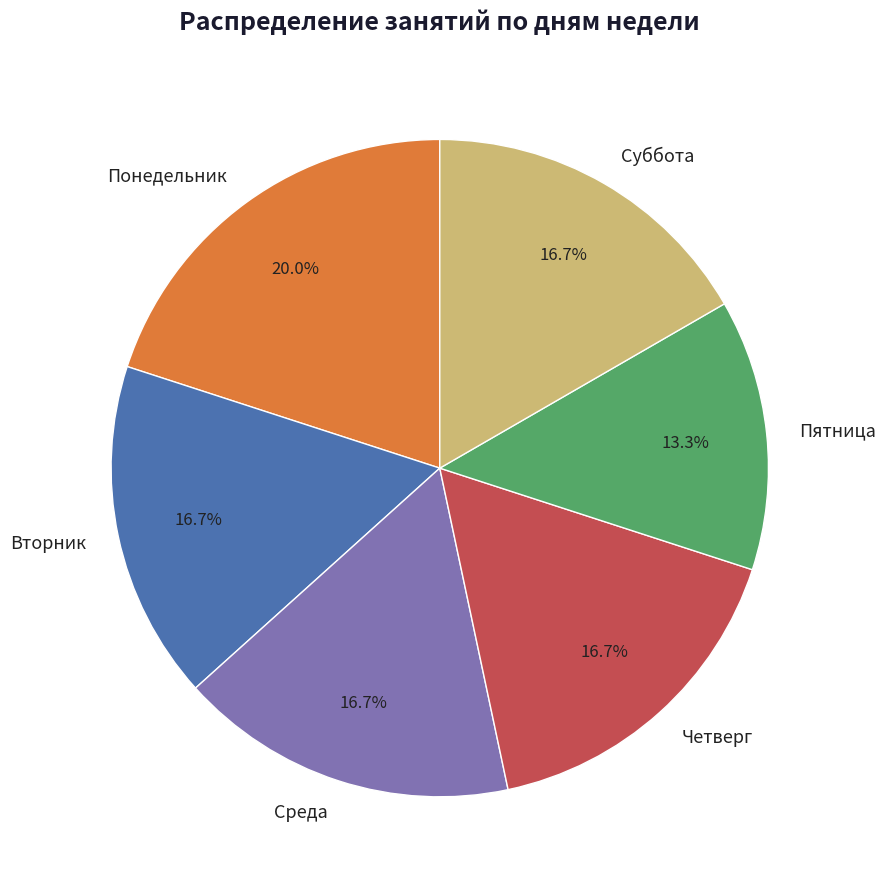

What is the ratio of the value at Вторник to the value at Четверг?

1.0